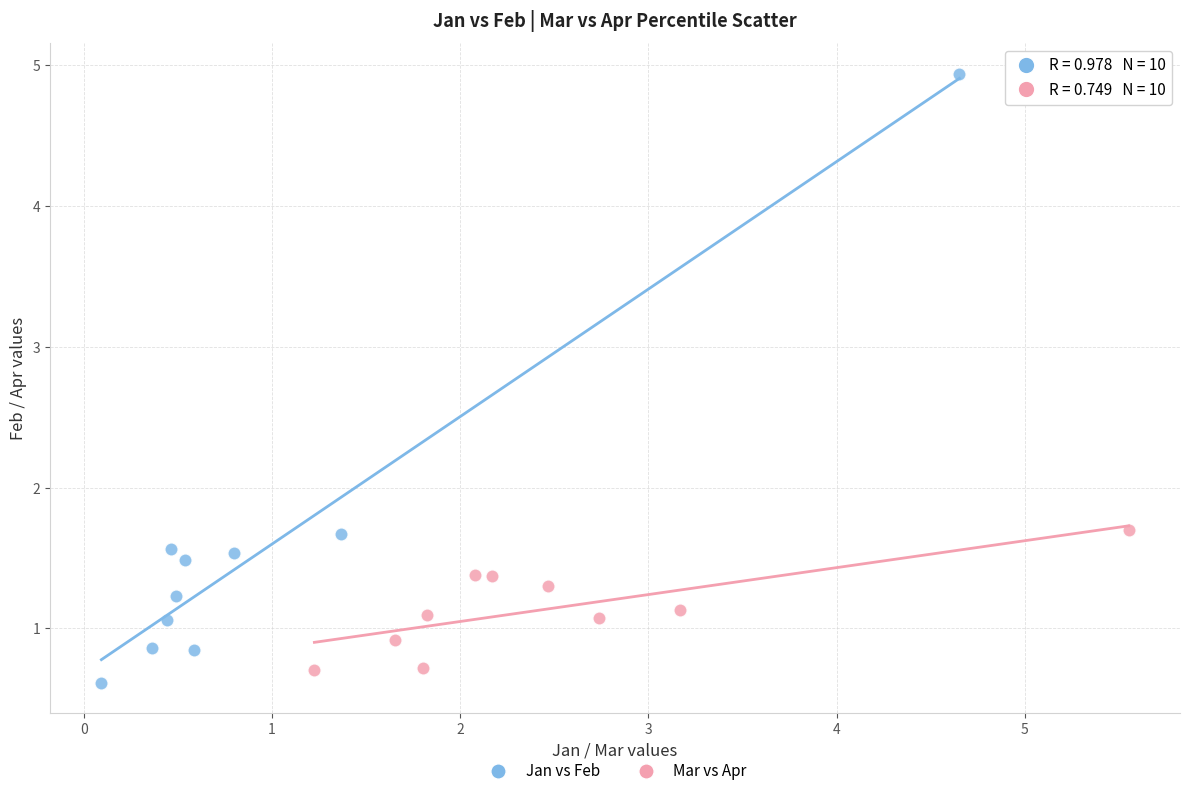

Which series contains the lowest Y value?

Jan vs Feb